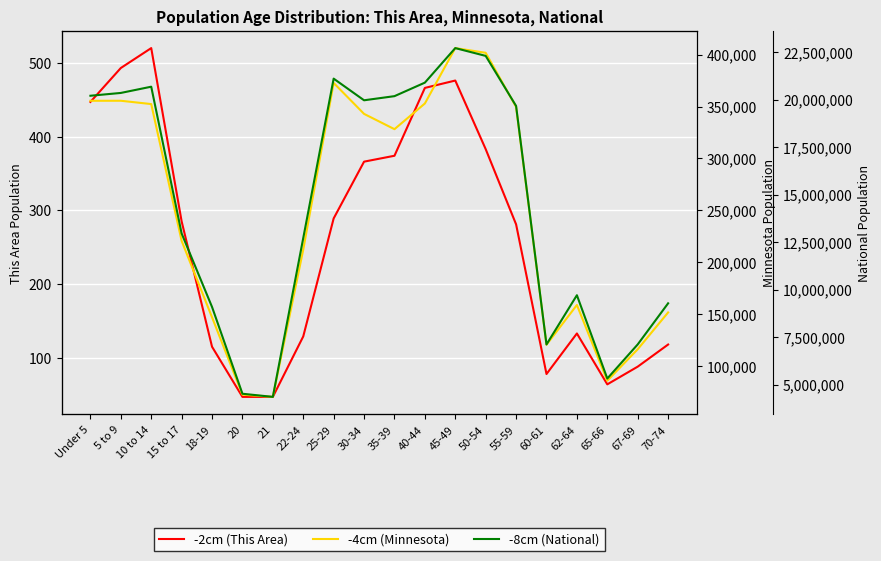

What is the minimum value shown in the chart?

47